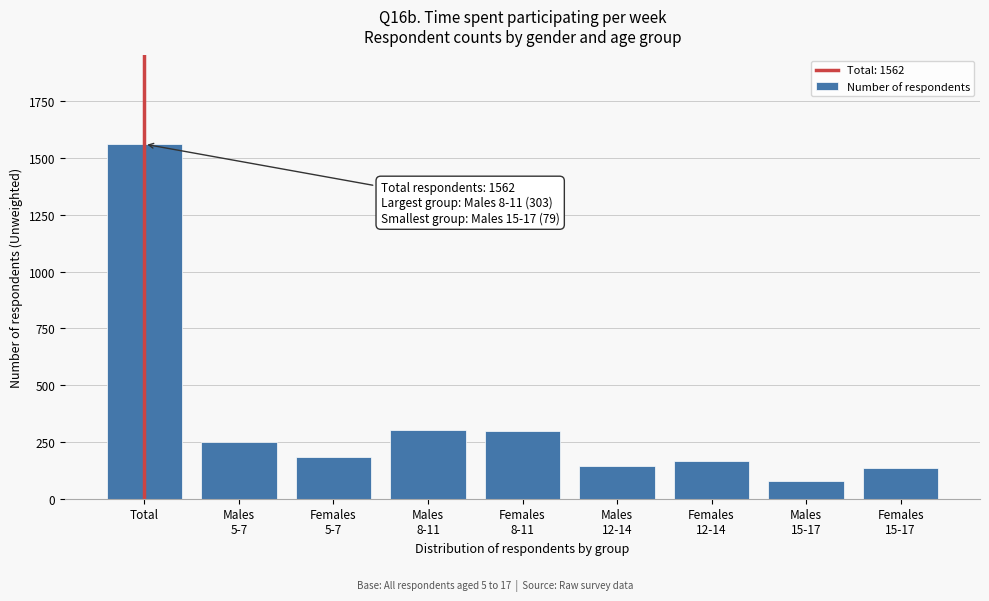

Is it true that the value at Total is 945?

False